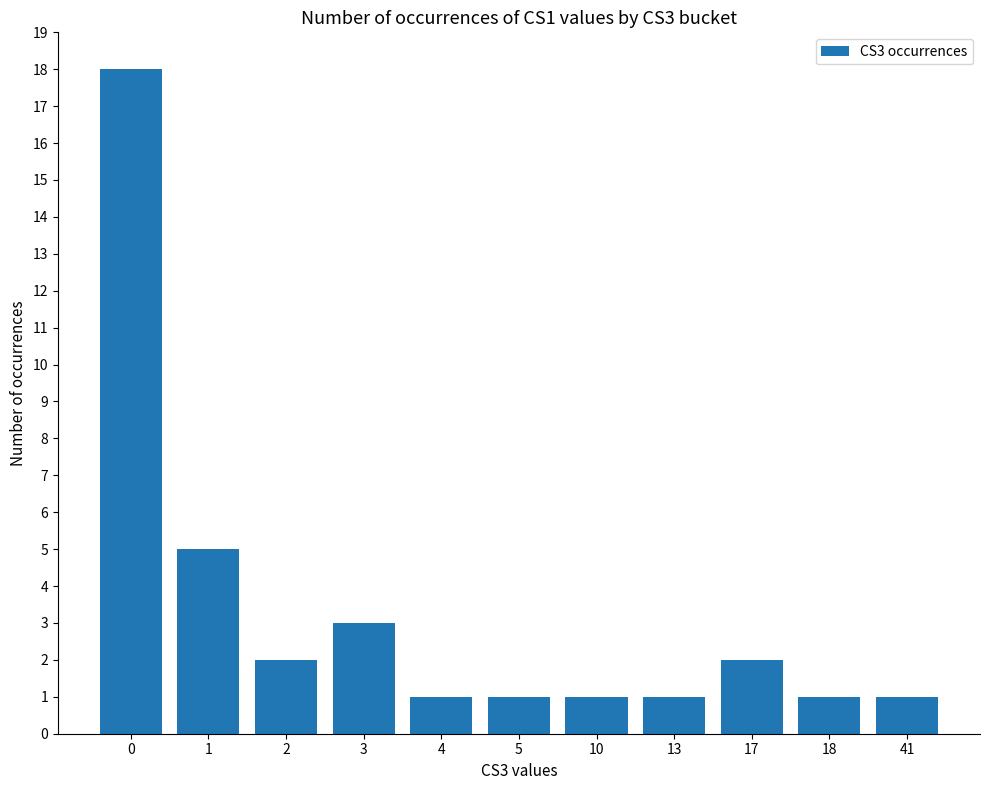

The value at 0 is 25. True or false?

False